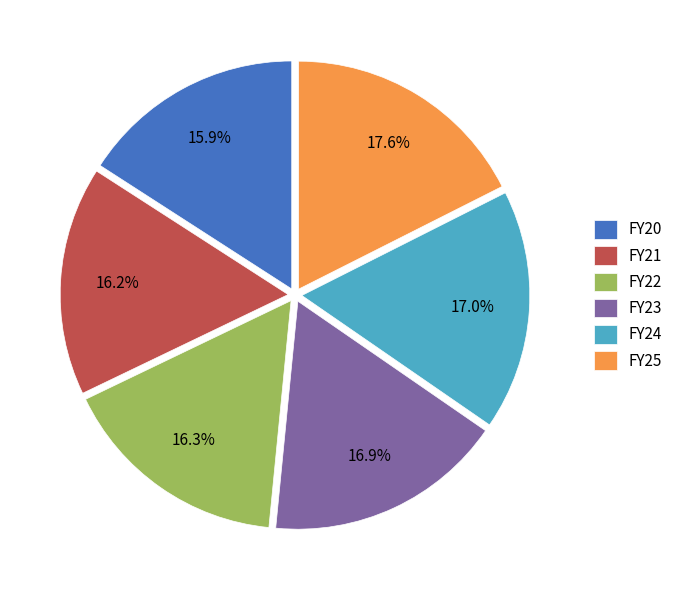

How much of the chart is everything except FY23?

83.1%